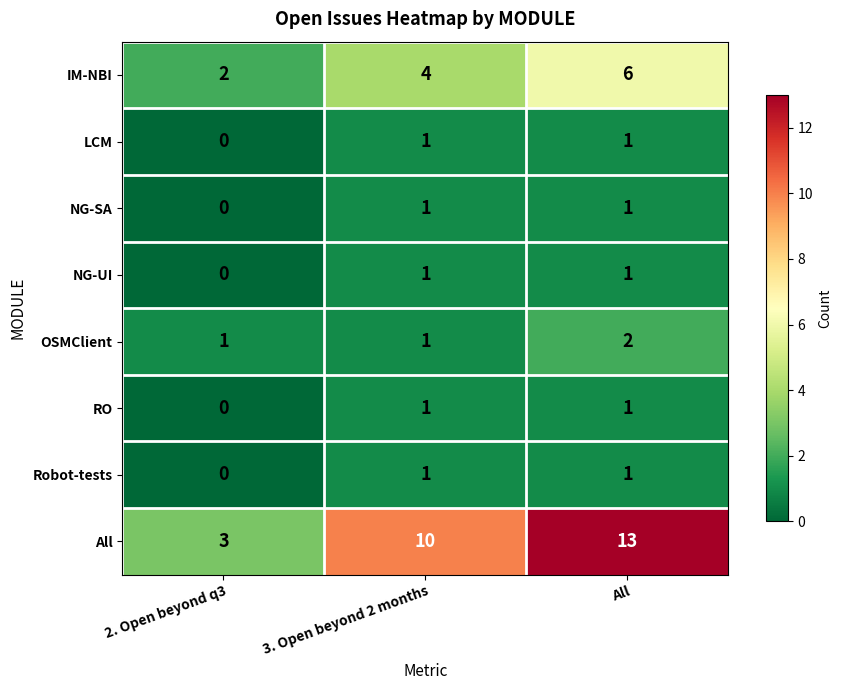

Which series has the largest total across all categories?

All